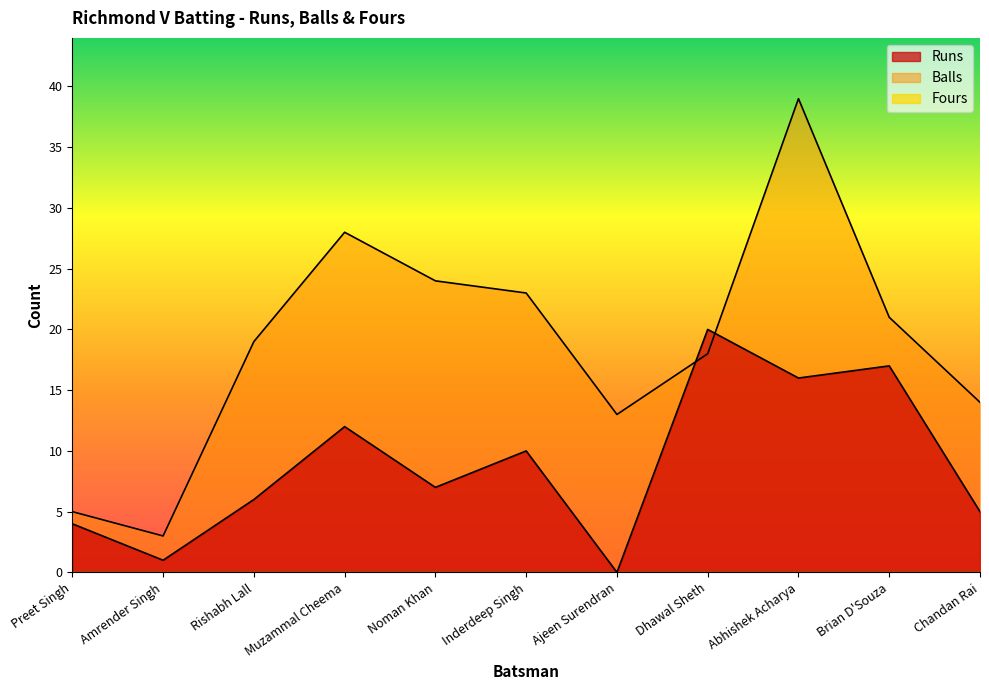

The Balls series shows 23 at Abhishek Acharya. True or false?

False